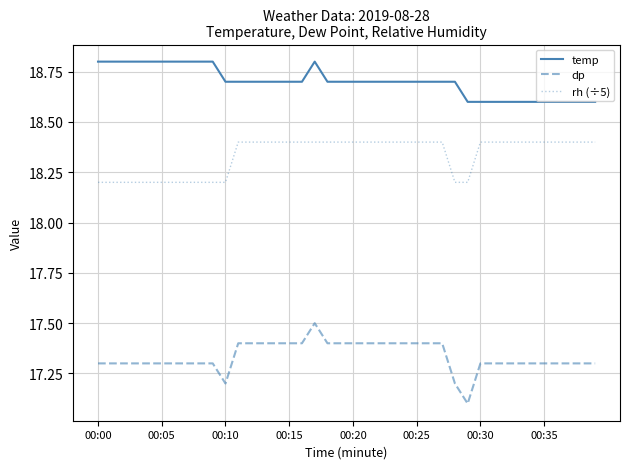

List the series in order of their overall mean, lowest first.

dp, rh (÷5), temp